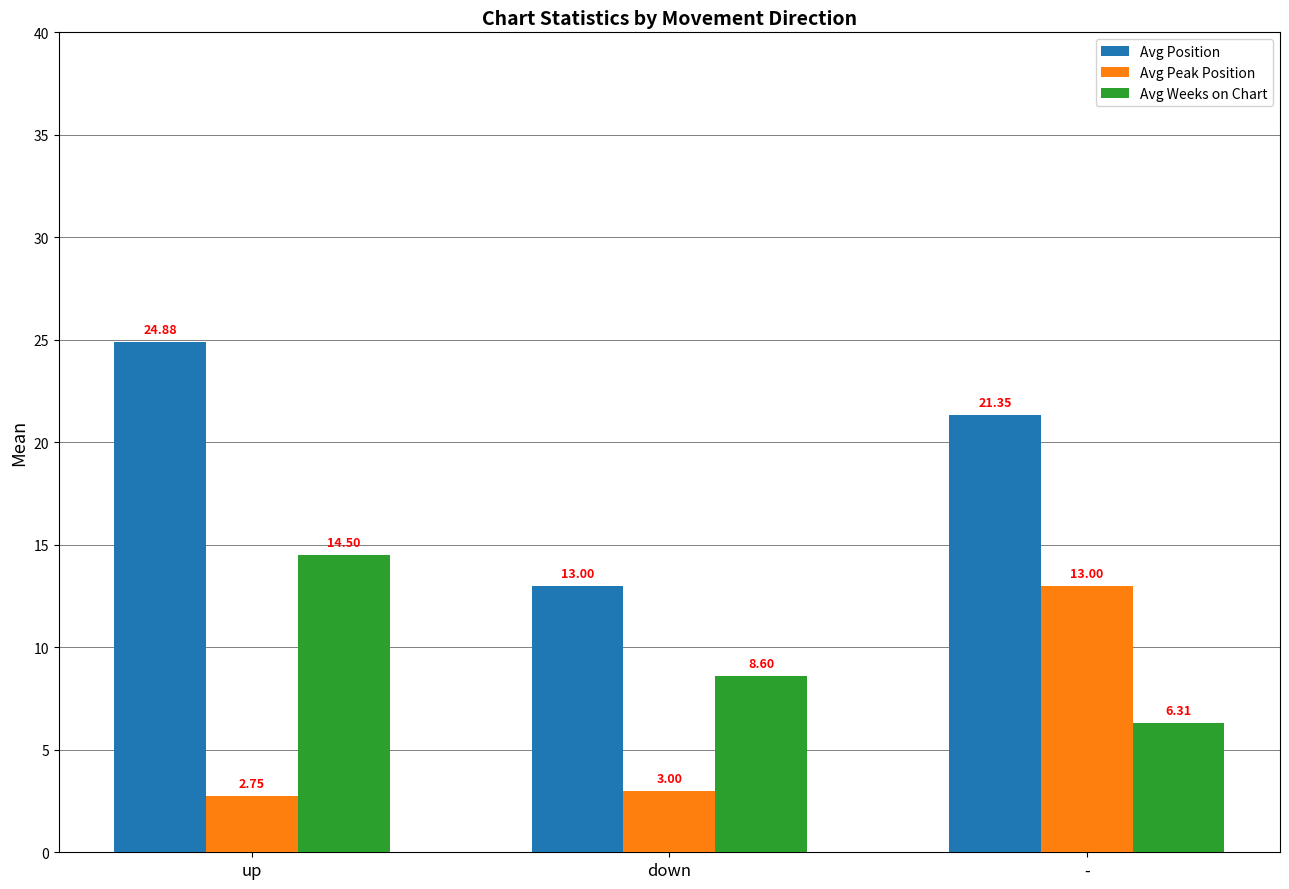

How many categories are shown in the chart?

3